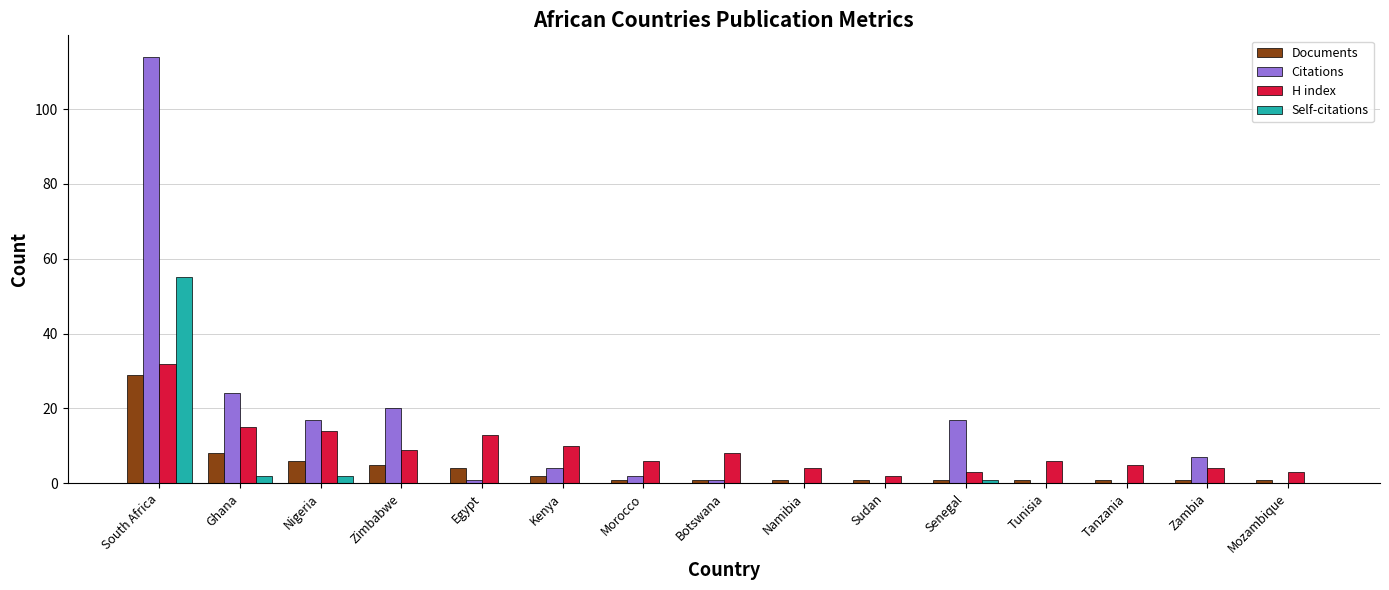

What is the total value across all series at Botswana?

10